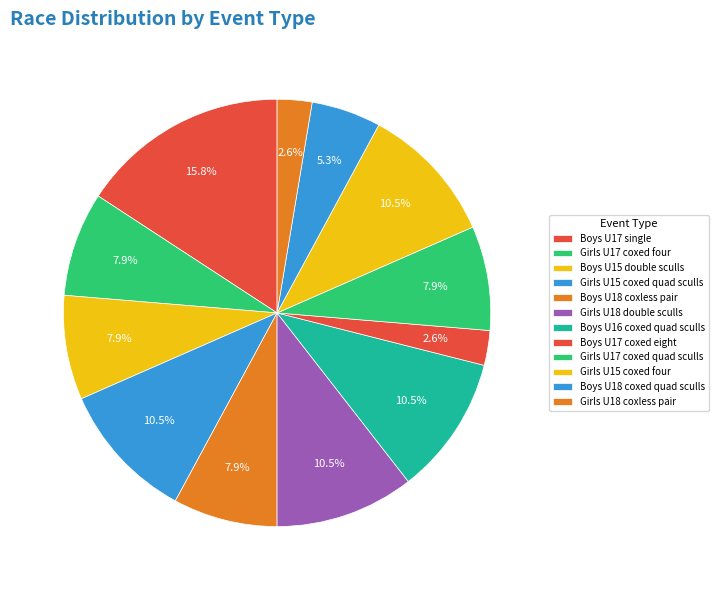

Is it true that Boys U17 single is 28% of the pie?

False